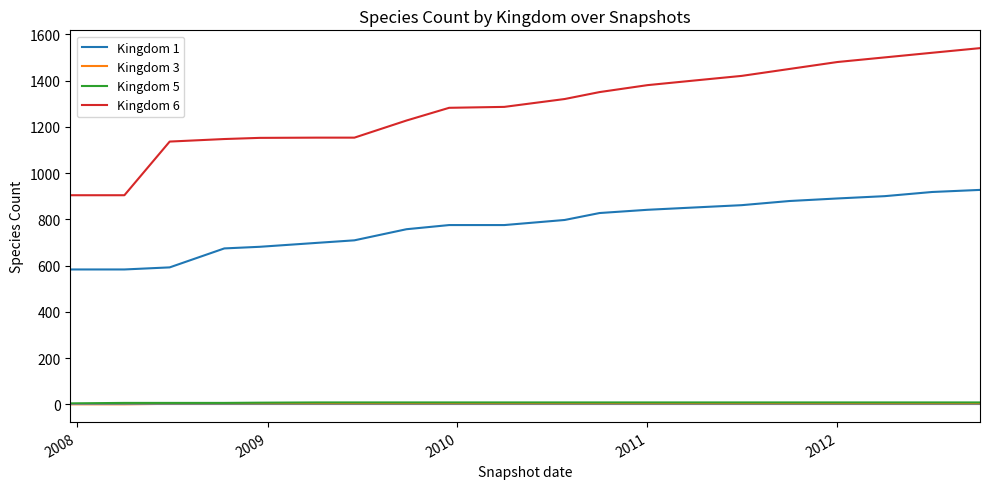

Which series has the widest spread of values?

Kingdom 6